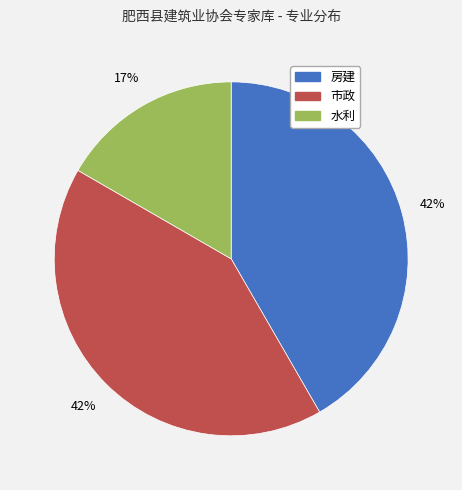

What is the smallest slice in the pie chart?

水利